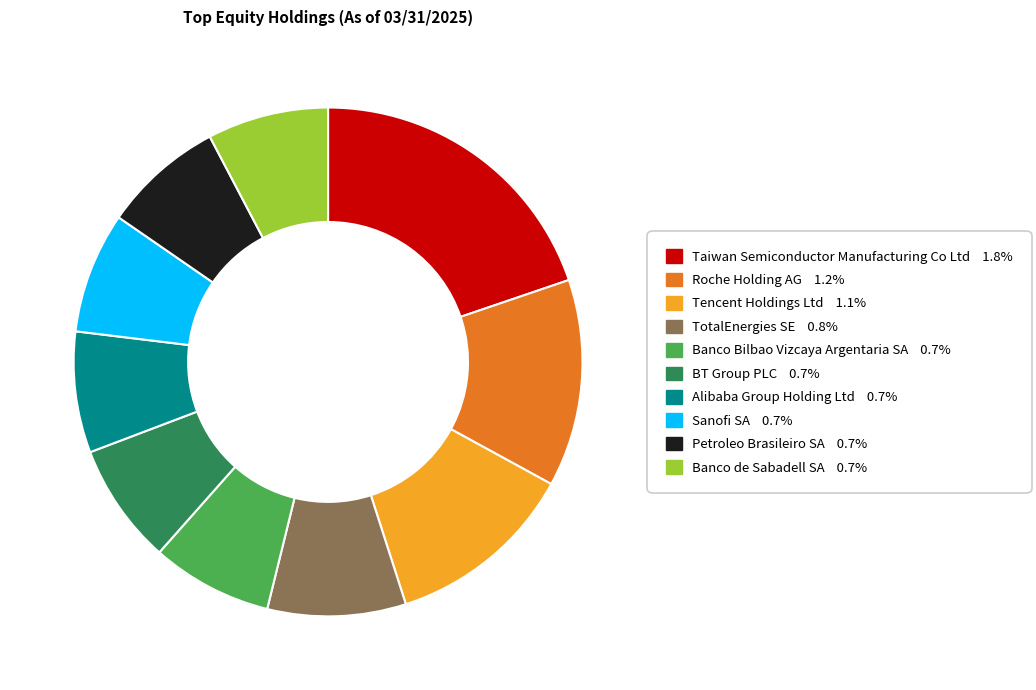

Count the number of slices in the pie.

10